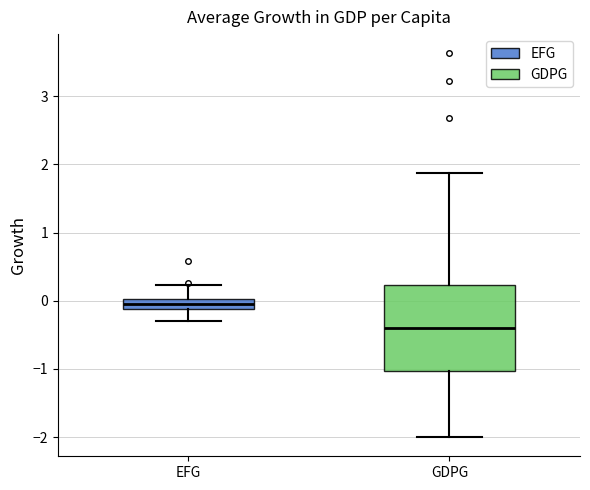

Where is the upper edge of the box for GDPG on the y-axis? The values are not printed on the chart, so give them approximately, as read against the axis.

0.2